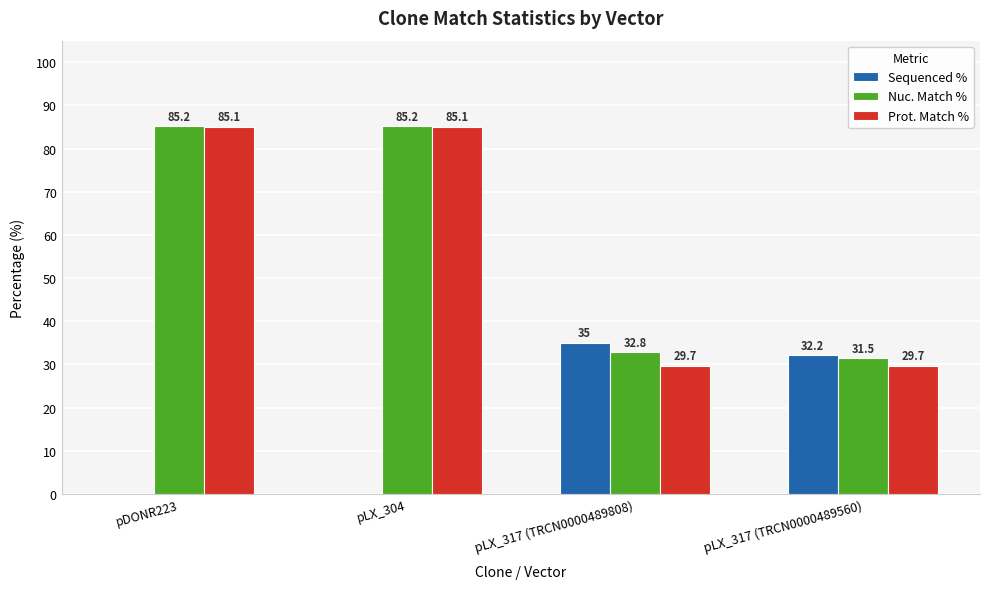

Are the bars grouped side by side (vs. stacked)?

Yes